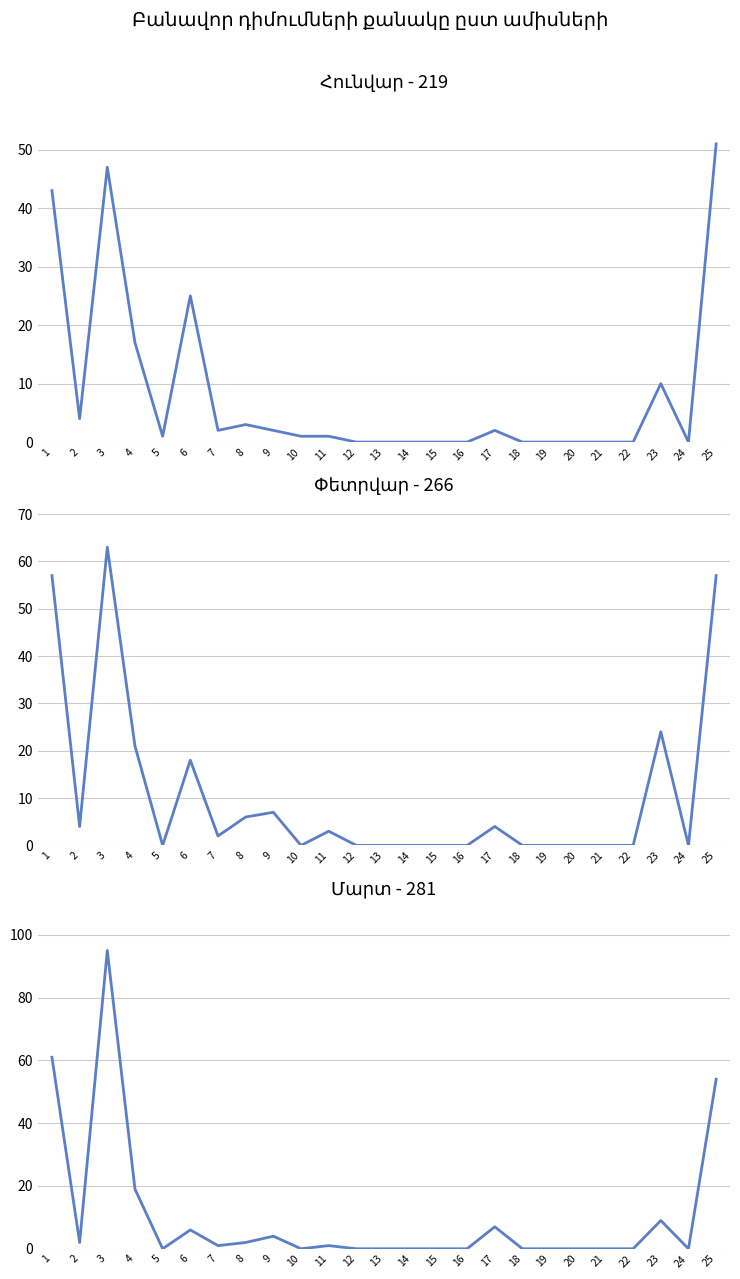

How many positive values does the Հունվար series have?

14